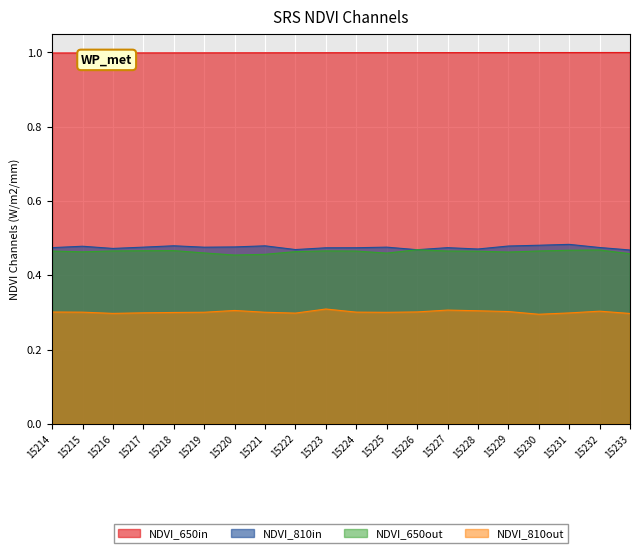

How many Series_C values are between 0 and 1?

20